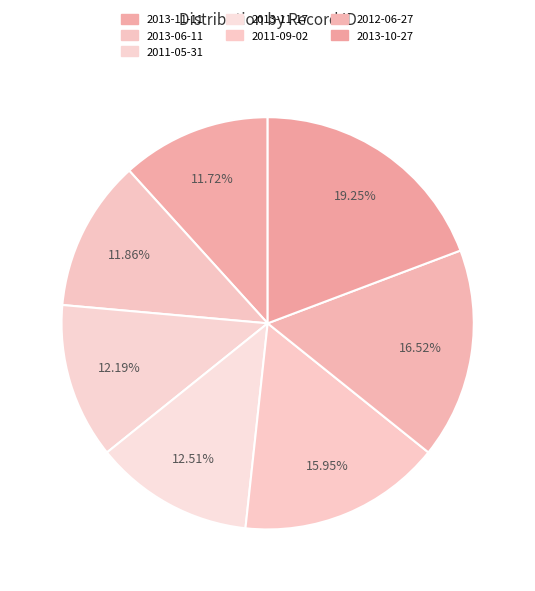

To the nearest percent, what percentage of the pie is 2012-06-27?

17%